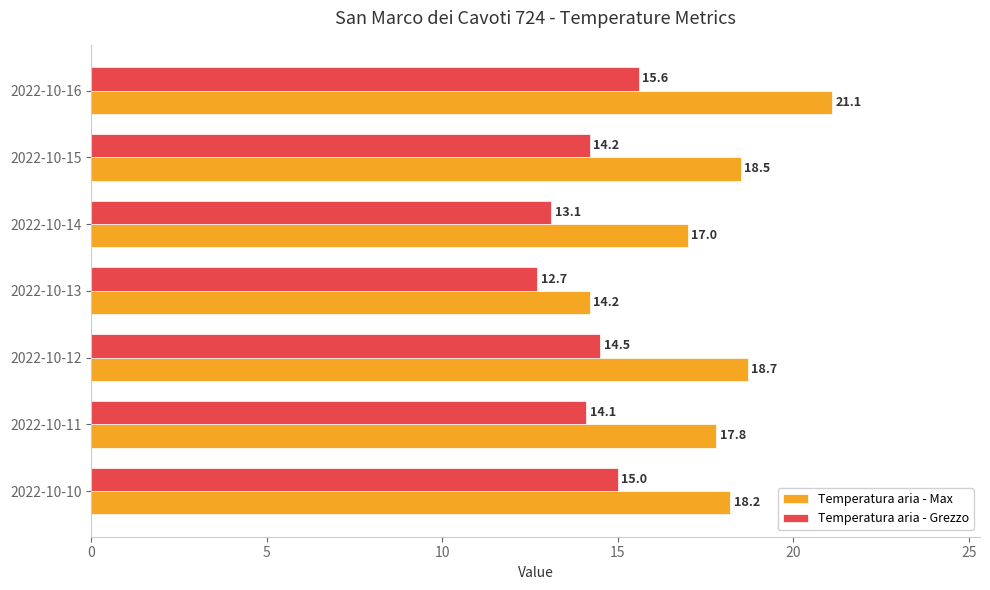

Where is Temperatura aria - Max nearest to the value 17?

2022-10-14